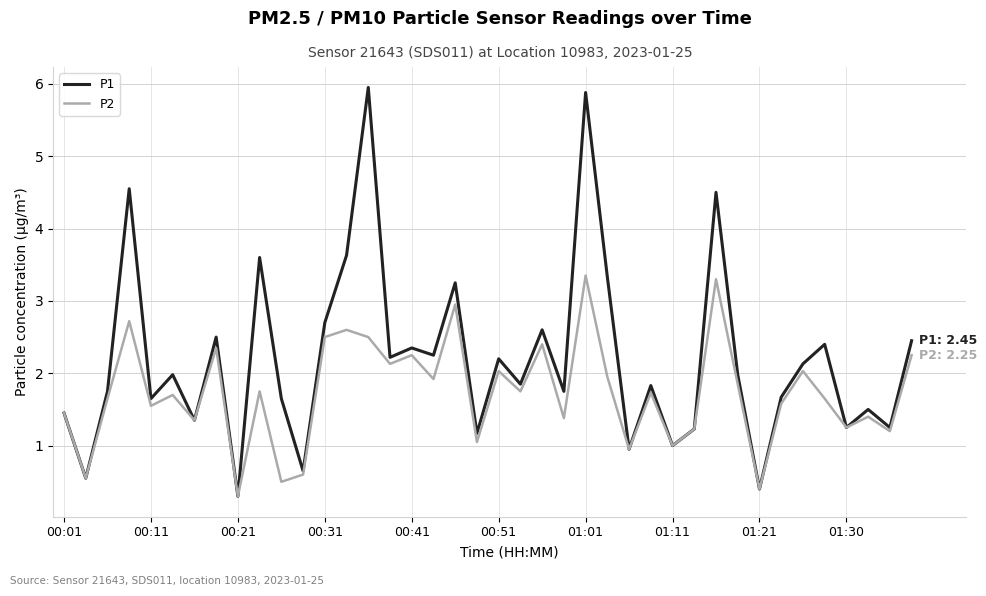

What is the maximum value for P1?

6.0